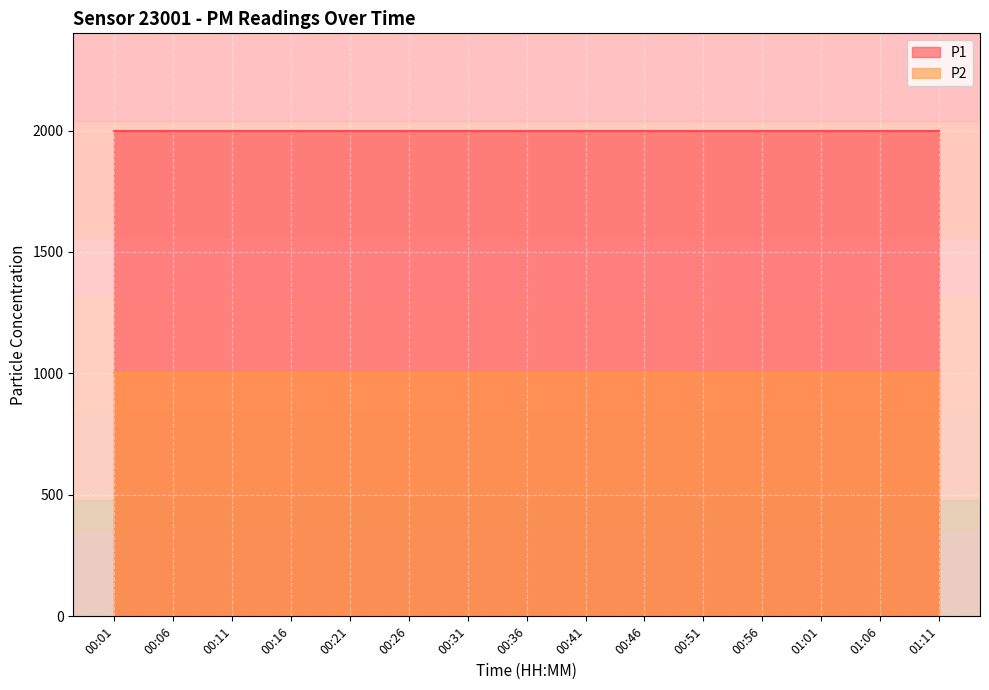

What is the lowest value of the P2 series?

999.9